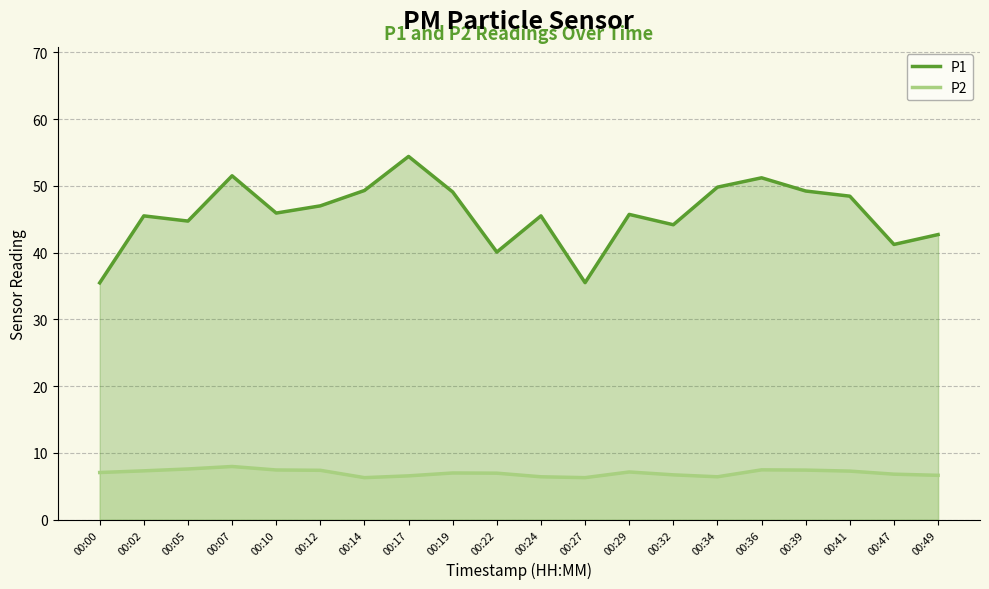

Which category has the highest value in the P1 series?

00:17